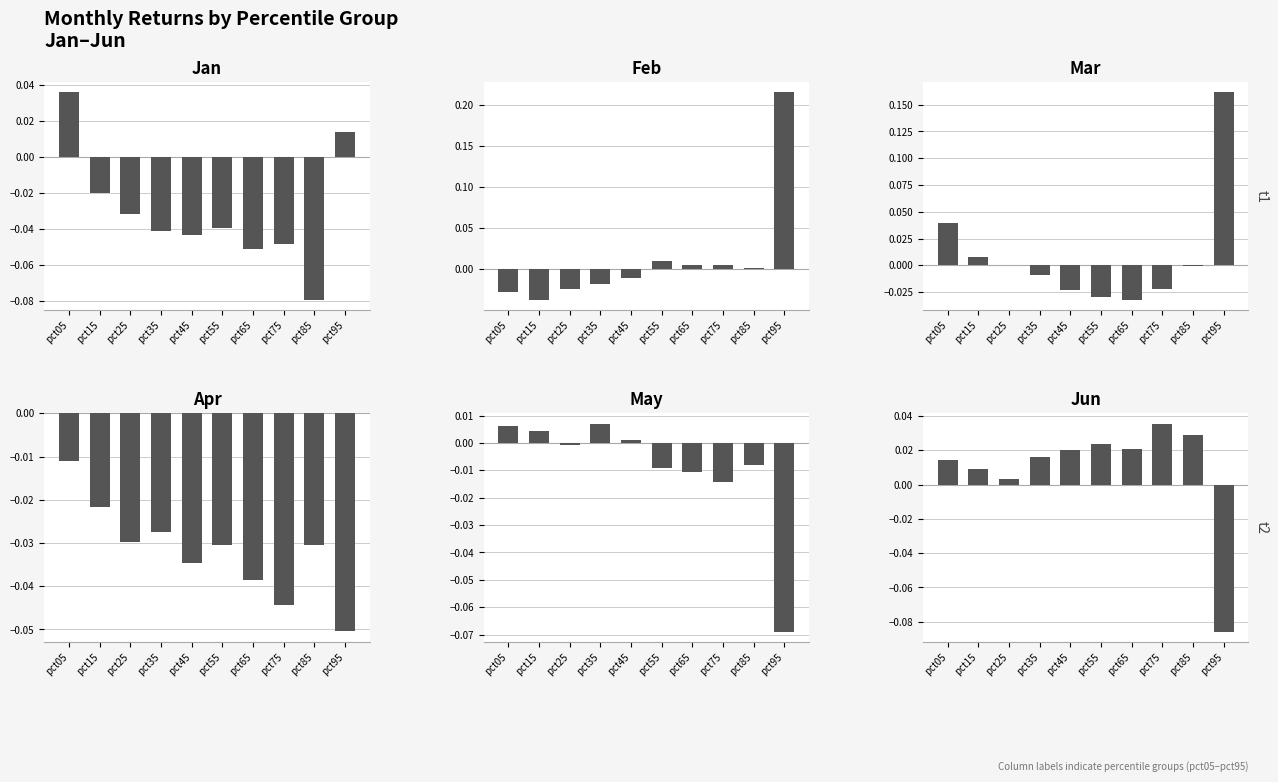

Which series has the largest range (max minus min)?

Feb